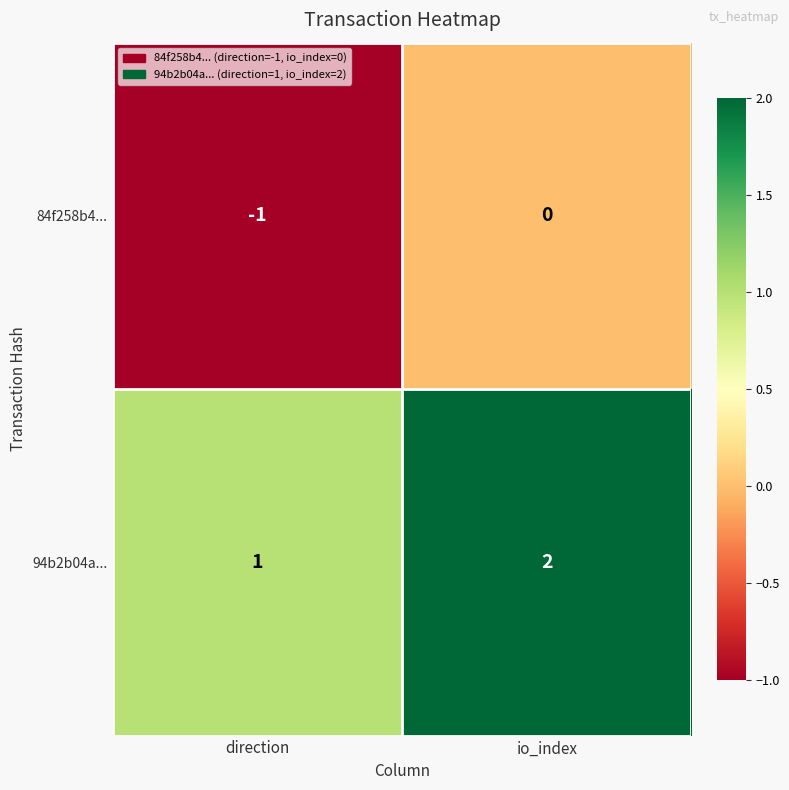

Which label corresponds to the largest value in the chart?

io_index